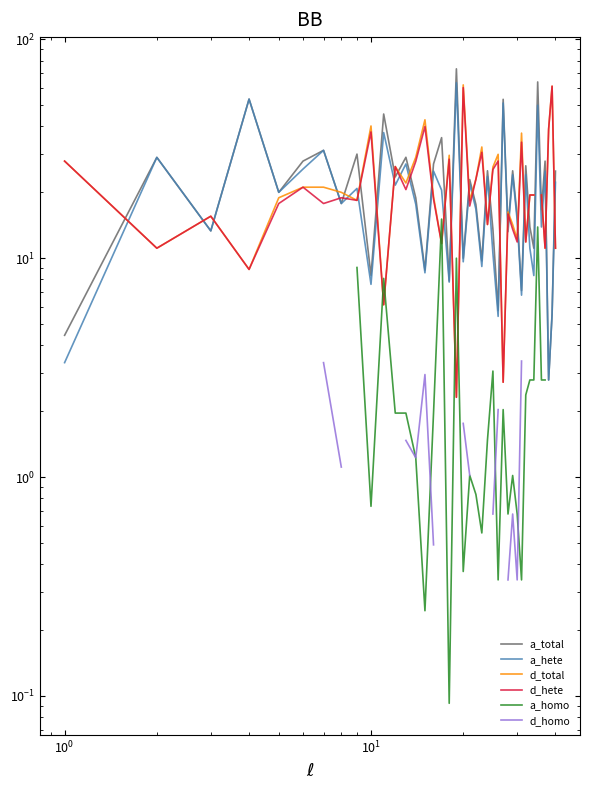

List the series in order of their overall mean, highest first.

a_total, a_hete, d_total, d_hete, a_homo, d_homo